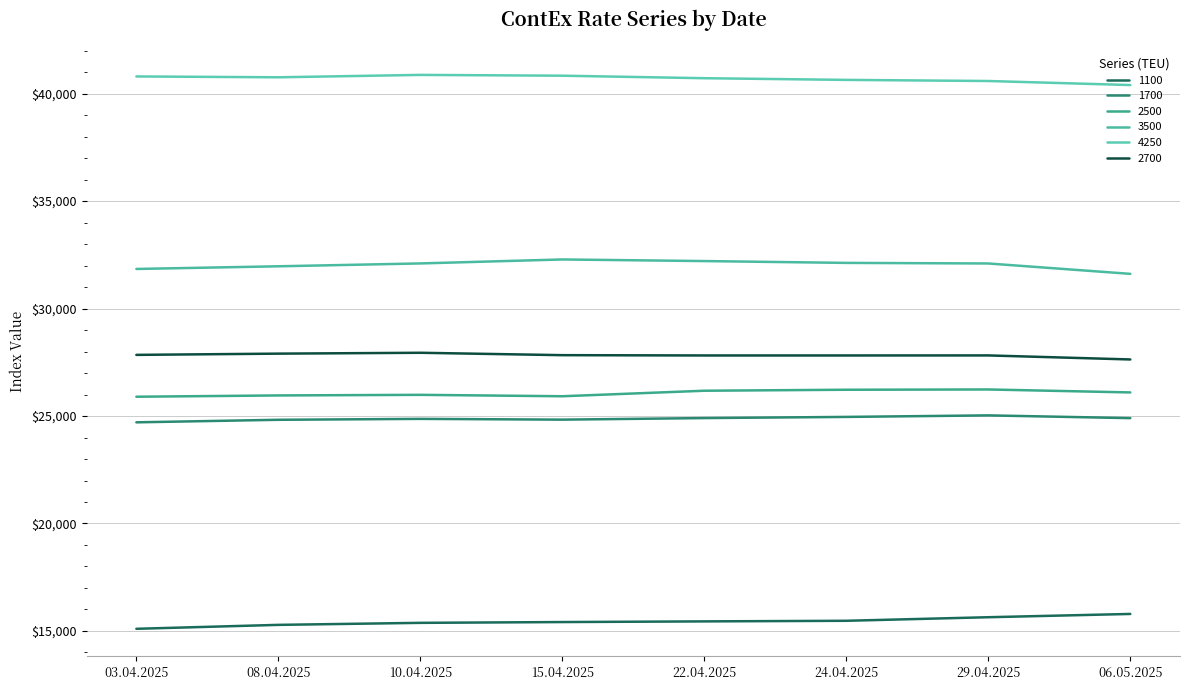

The value of 1100 at 08.04.2025 is 26208. True or false?

False